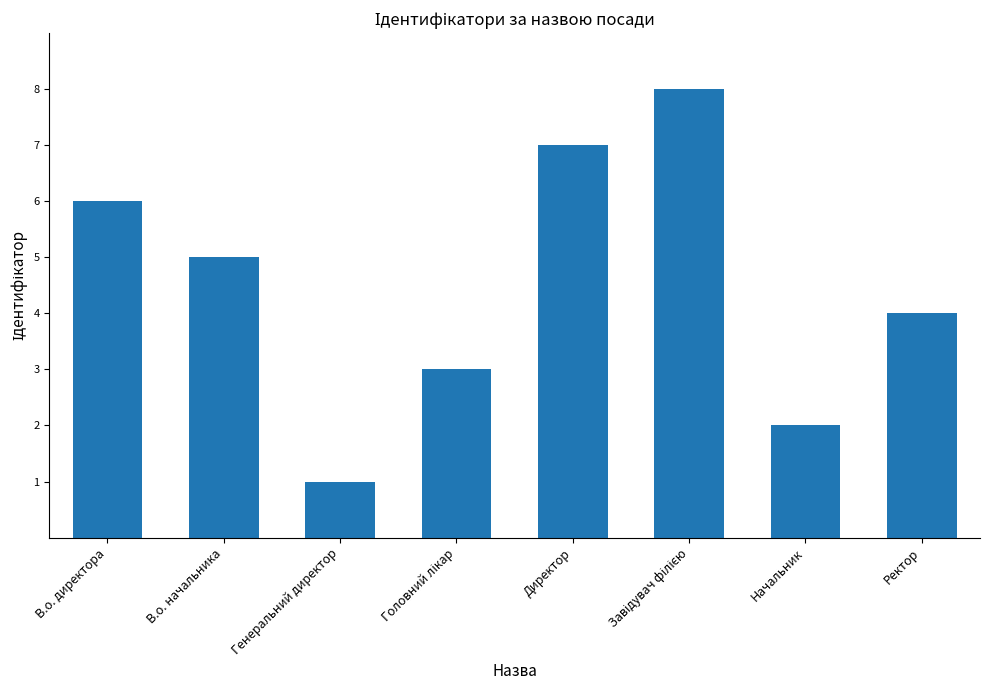

What is the sum of the values at Начальник and Генеральний директор?

3